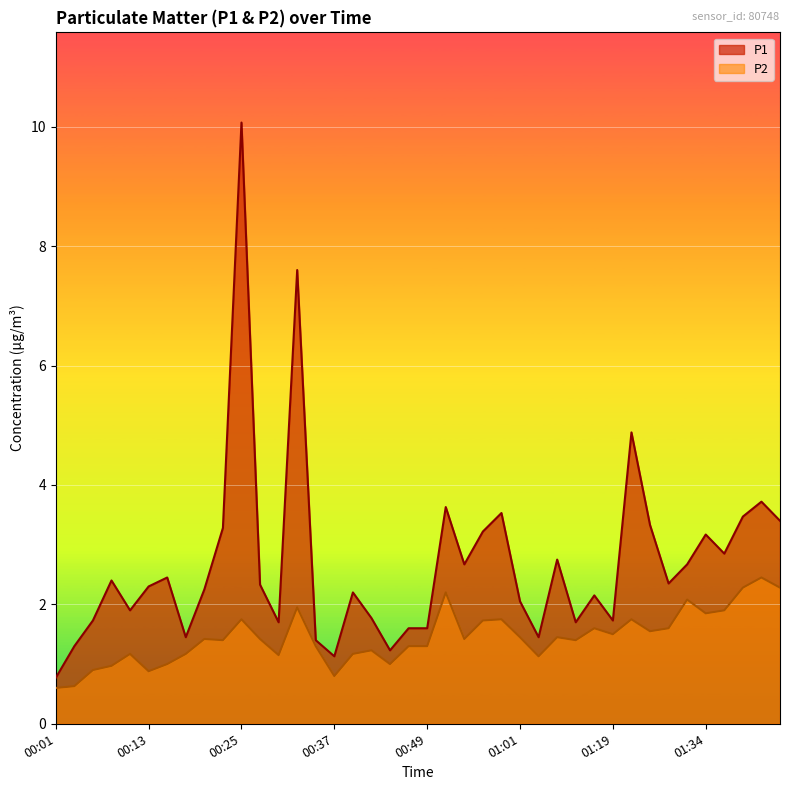

What is the average value of the P1 series?

2.7